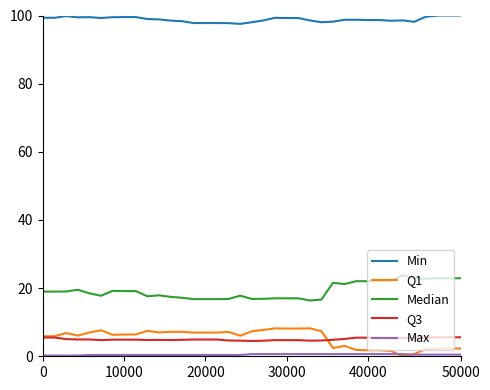

What is the lowest value of the Min series?

97.5